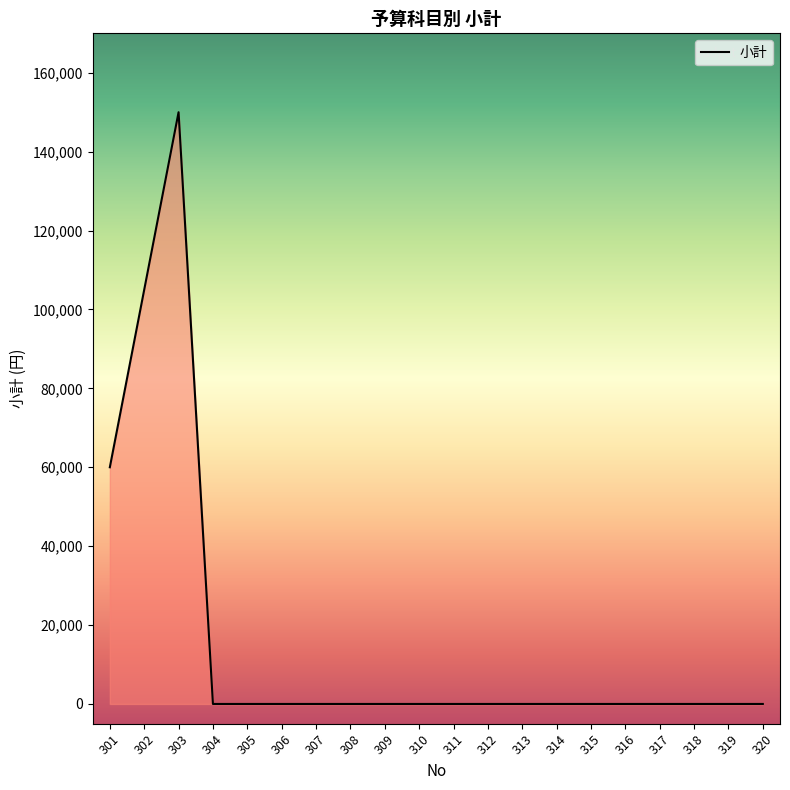

What is the difference between the second highest and second lowest values?

105000